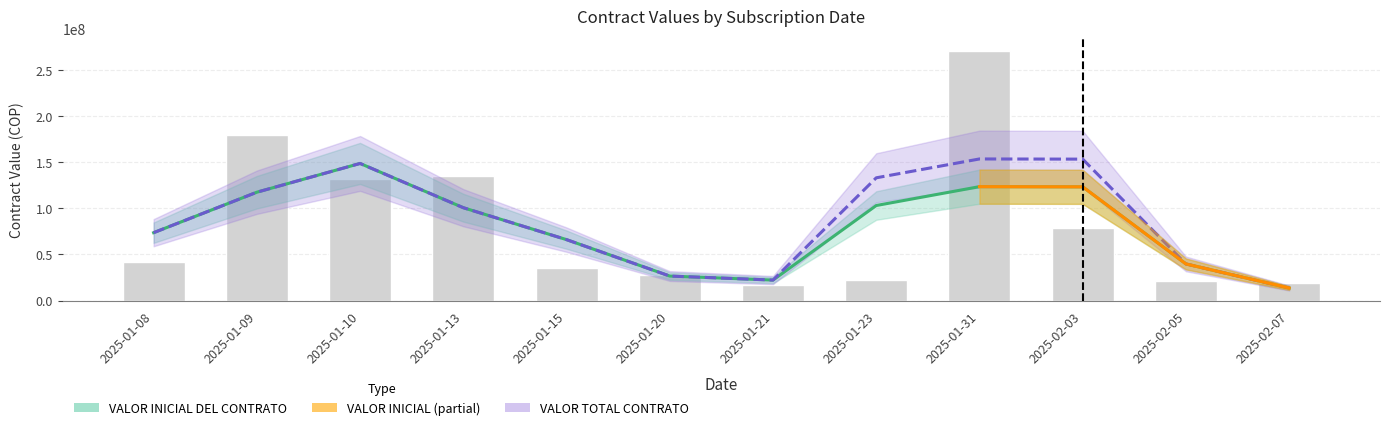

How many data points does each series have?

12